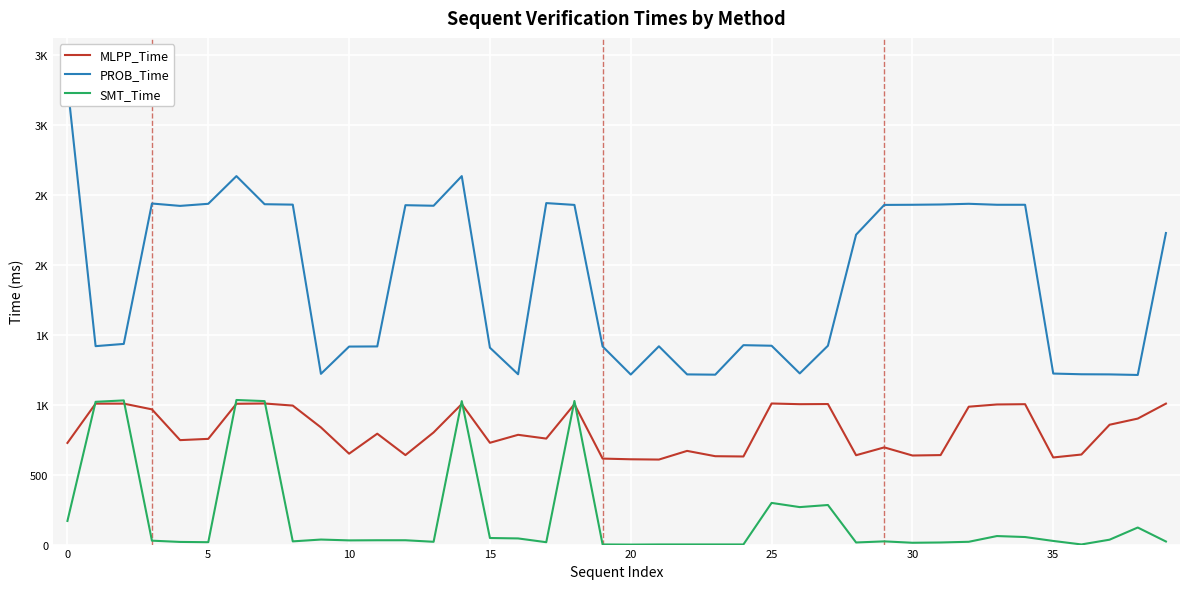

True or false: MLPP_Time and PROB_Time intersect in this chart.

False